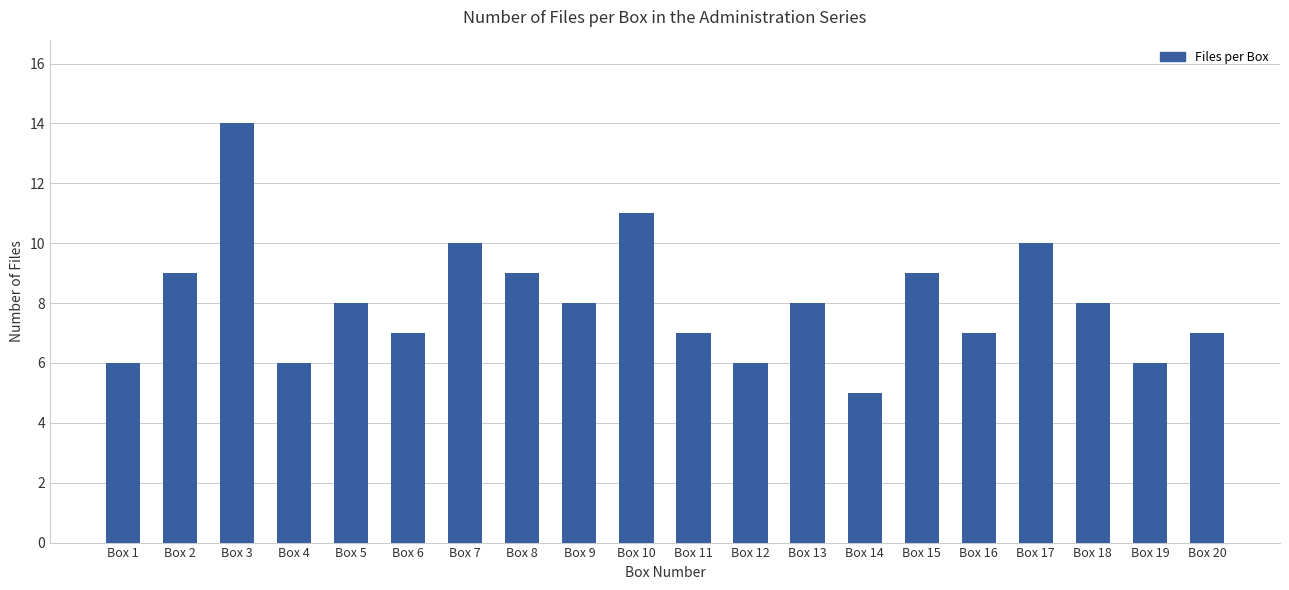

Reading left to right, what are all the values shown in this chart?

6	9	14	6	8	7	10	9	8	11	7	6	8	5	9	7	10	8	6	7